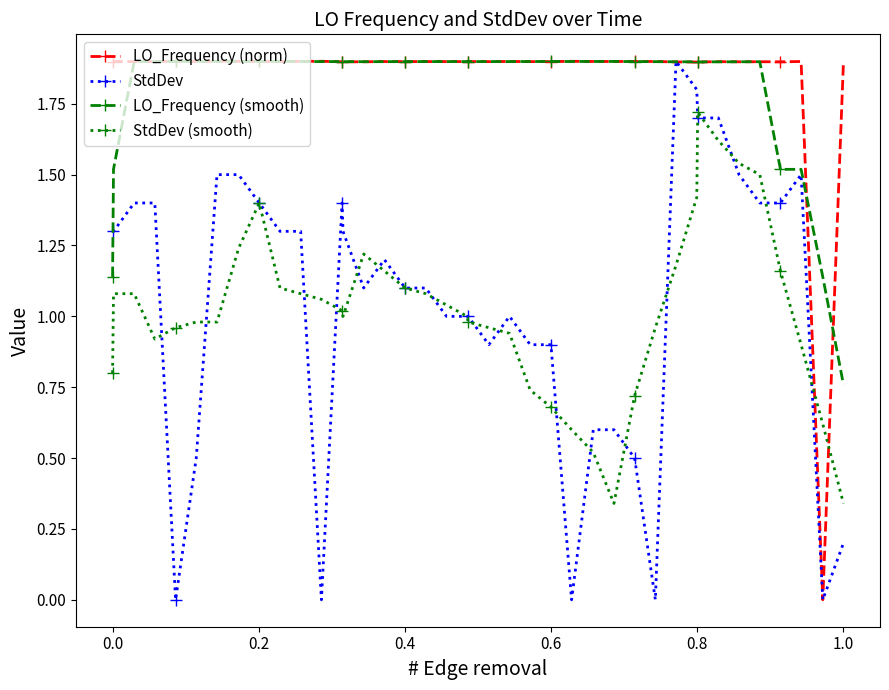

What is the greatest value displayed?

1.9